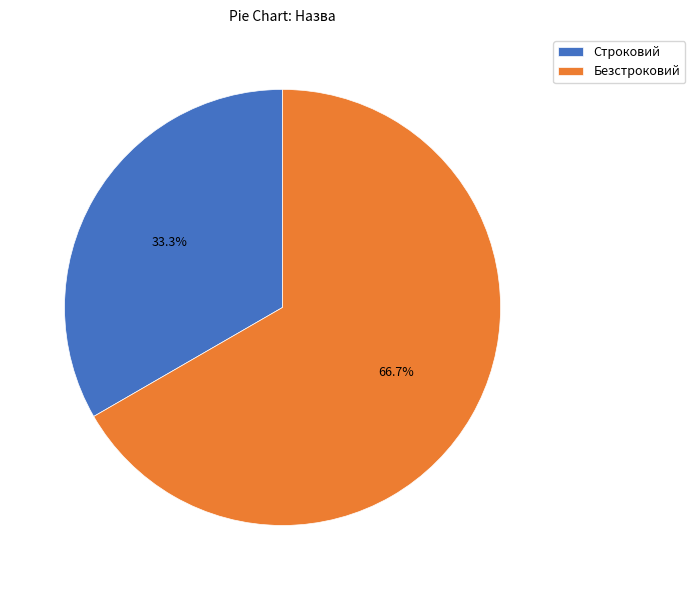

The Безстроковий slice represents 61% of the pie. True or false?

False